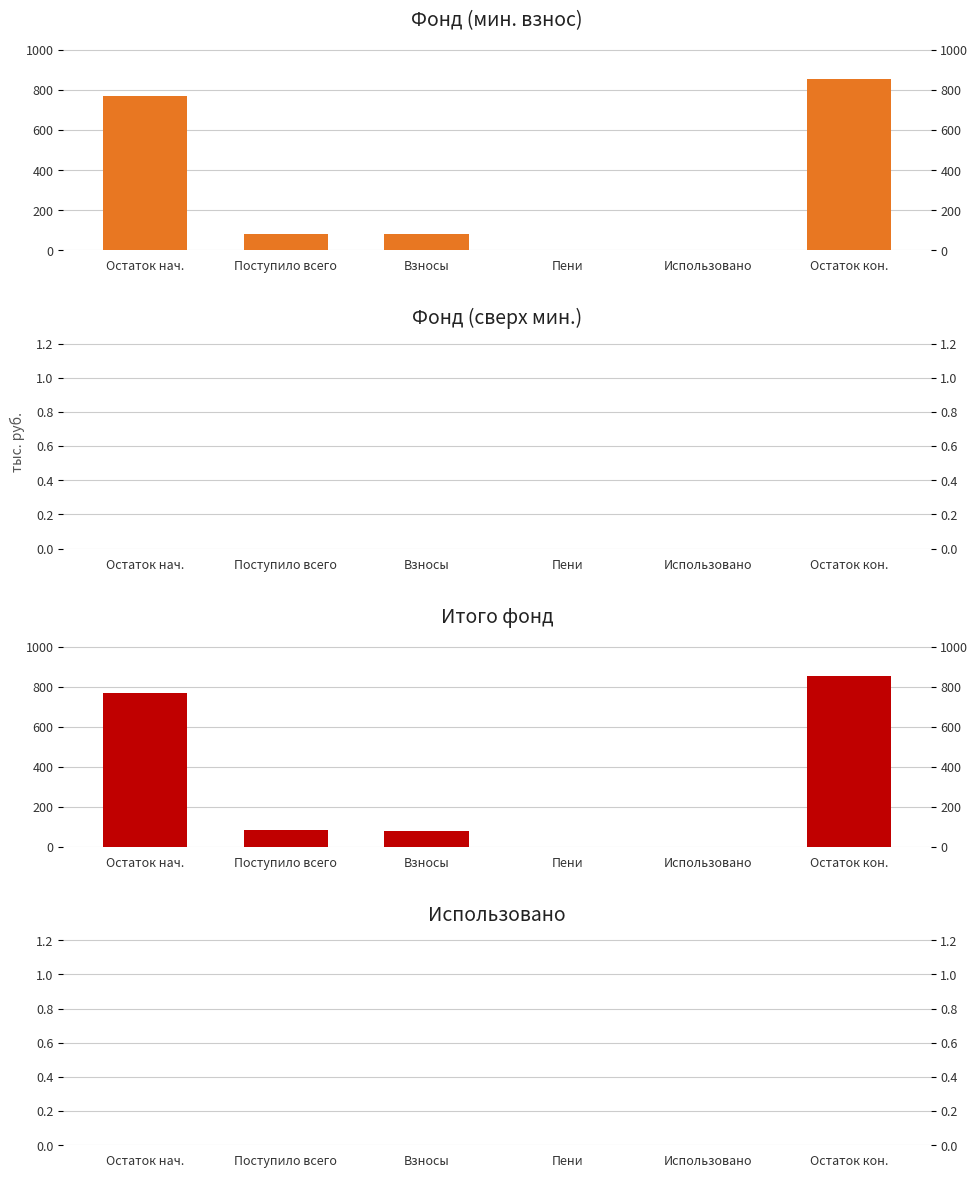

What is the difference between the second highest and second lowest values in the Итого фонд series?

768.1